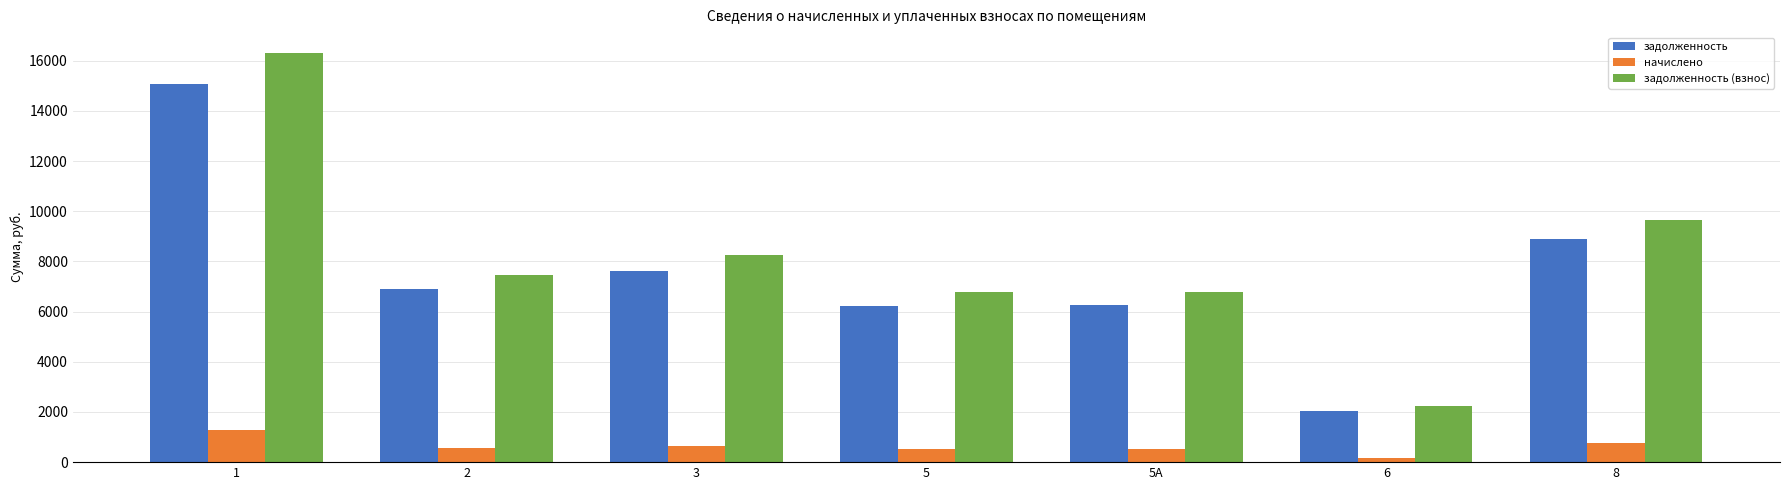

Rank the series by their maximum value, from lowest to highest.

начислено, задолженность, задолженность (взнос)